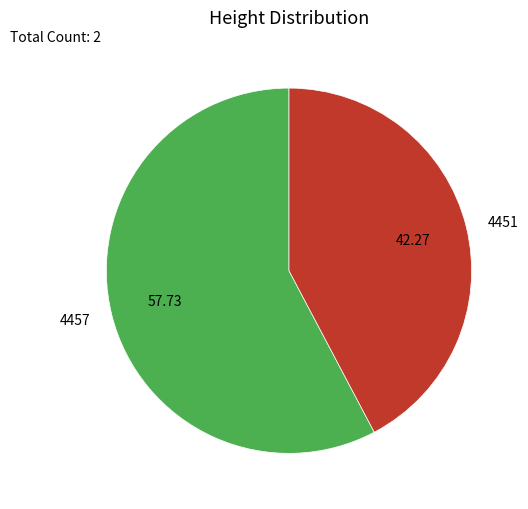

Is there any slice that represents more than half of the pie?

Yes